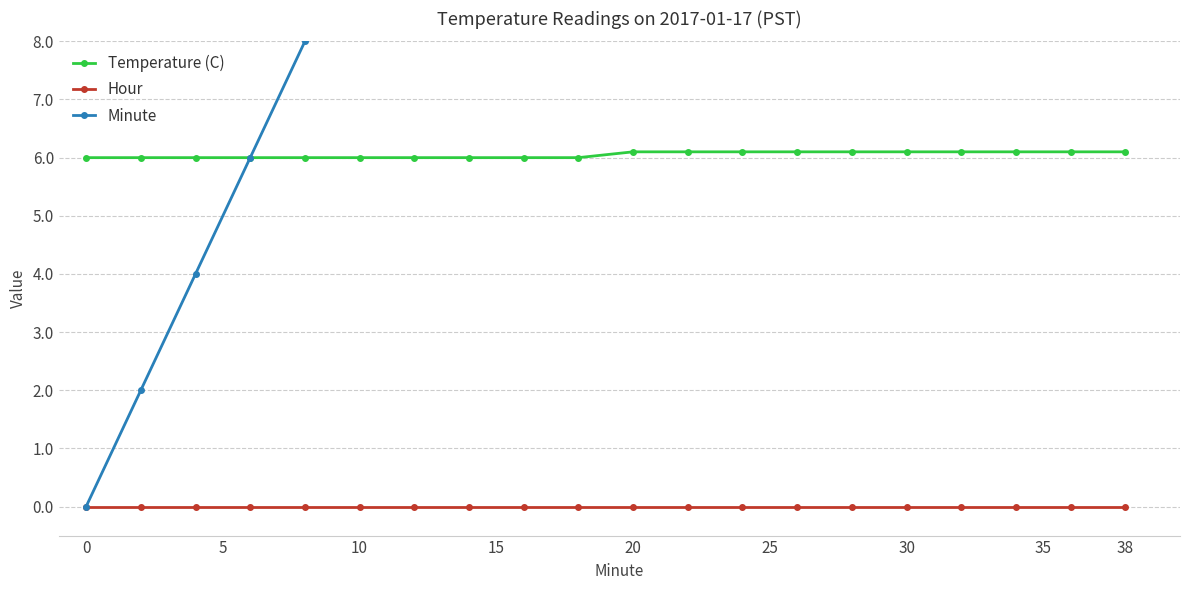

True or false: Temperature (C) has more than 1 points higher than both neighbors.

False